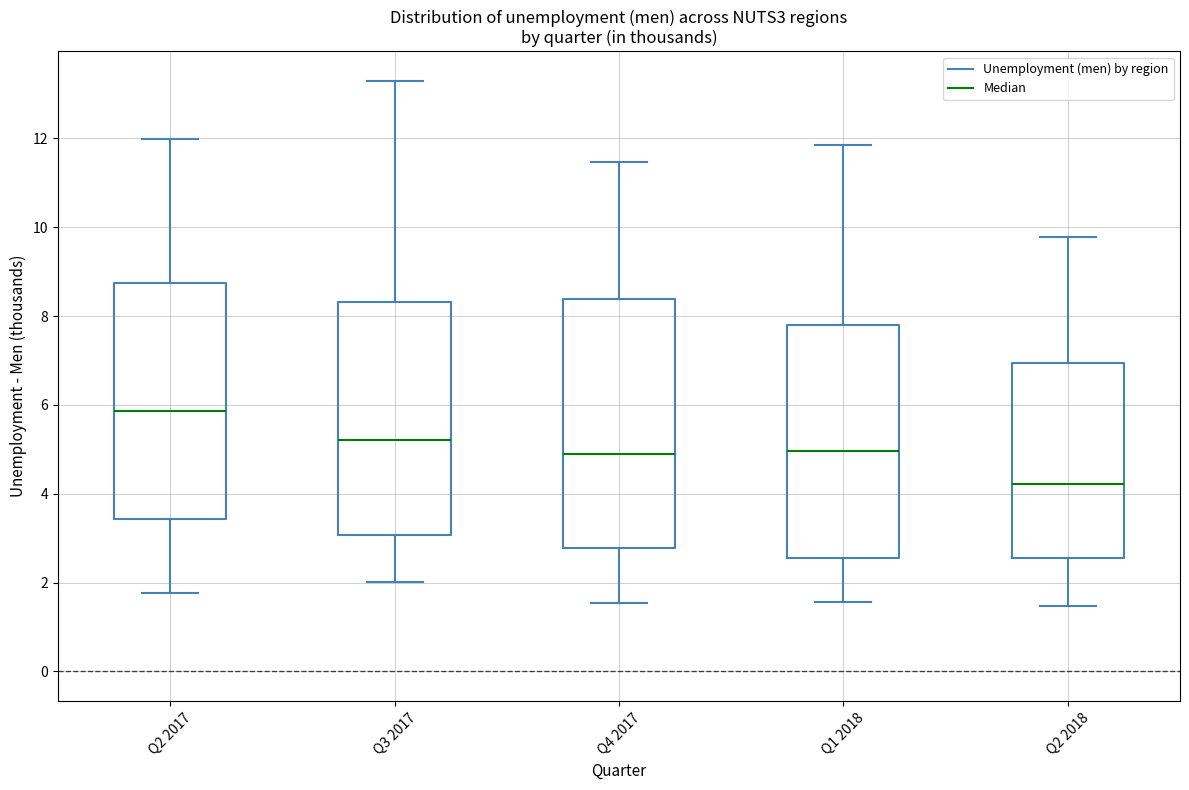

Comparing the boxes themselves (not the whiskers), which one is the tallest?

Q4 2017